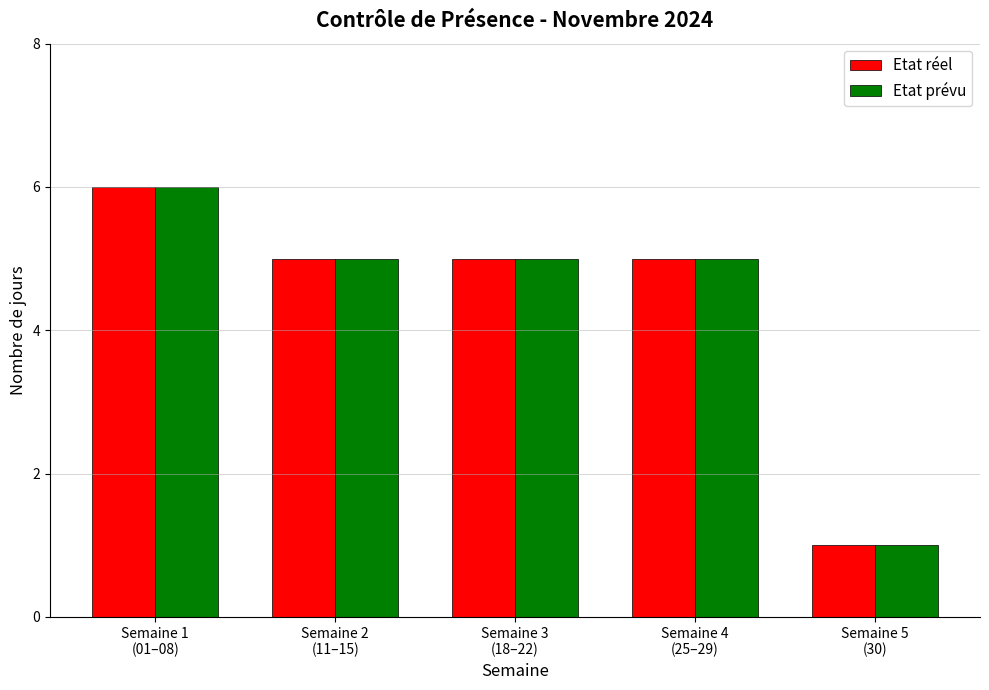

What is the label of the 2nd bar from the left?

Semaine 2
(11–15)